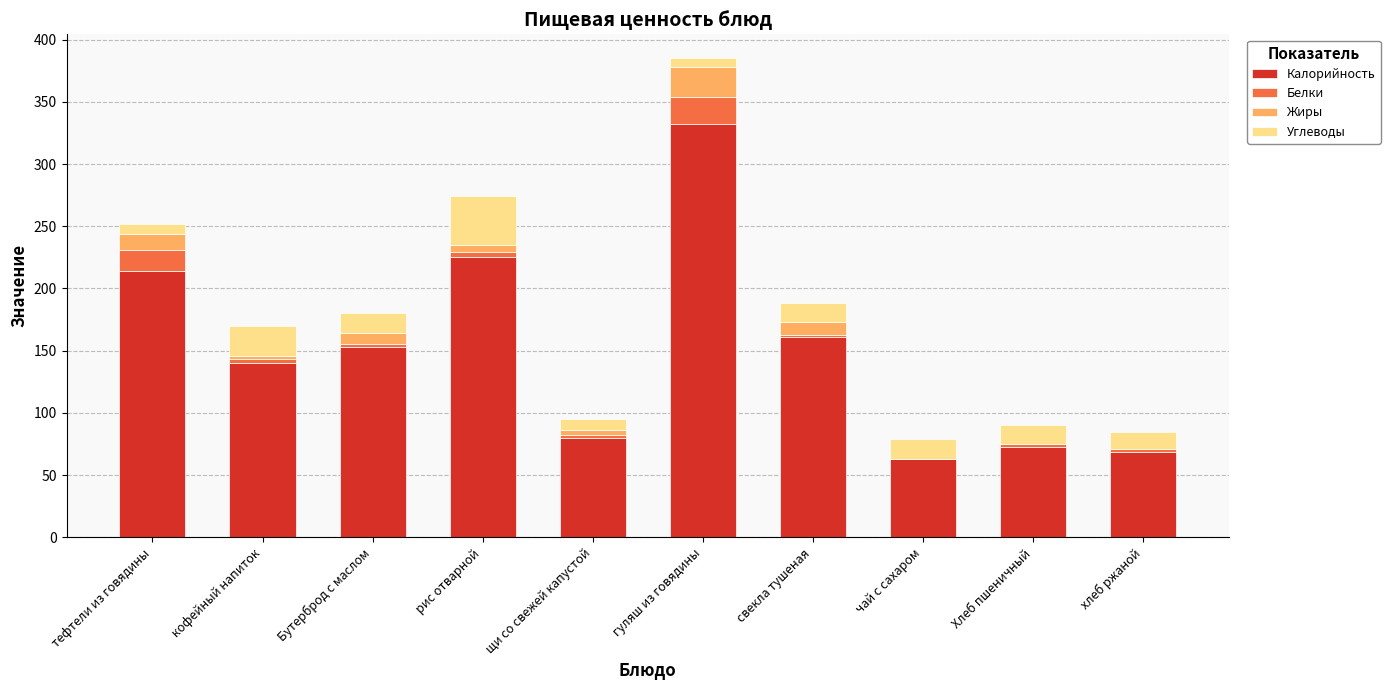

What is the highest value of the Калорийность series?

332